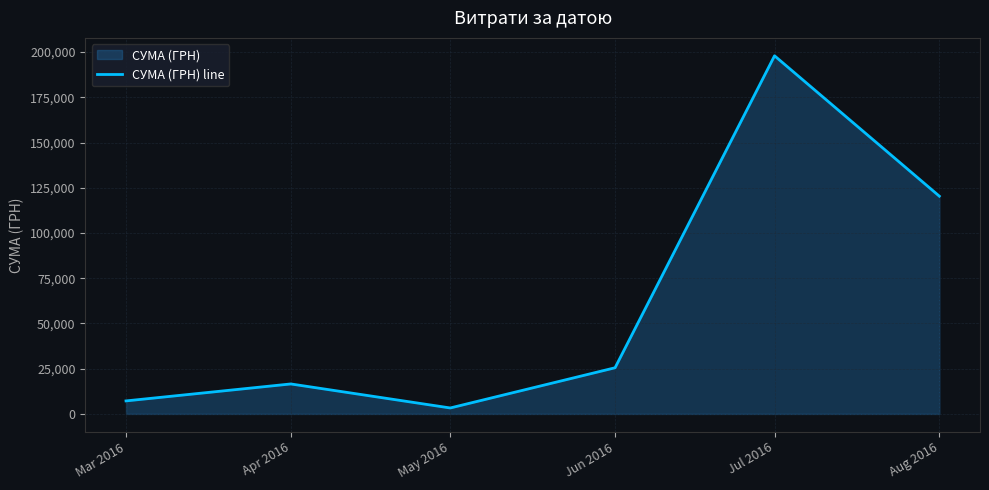

At which label does the data first exceed 25526?

Jun 2016